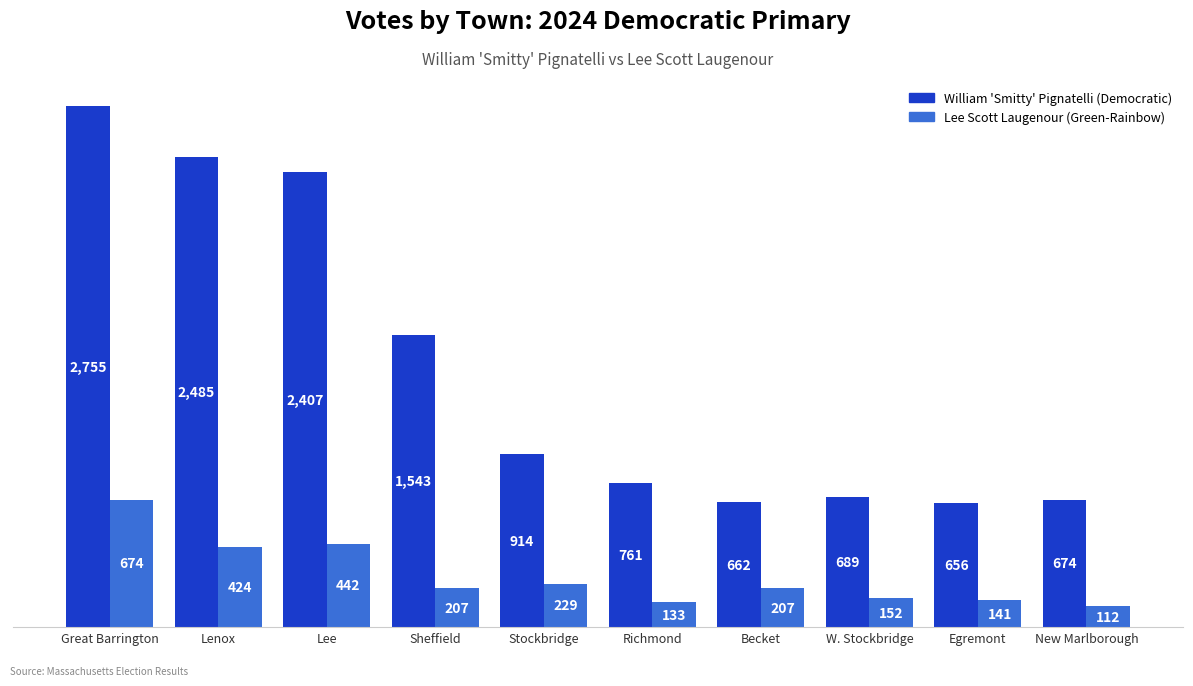

What is the spread (max minus min) of values at Richmond?

628